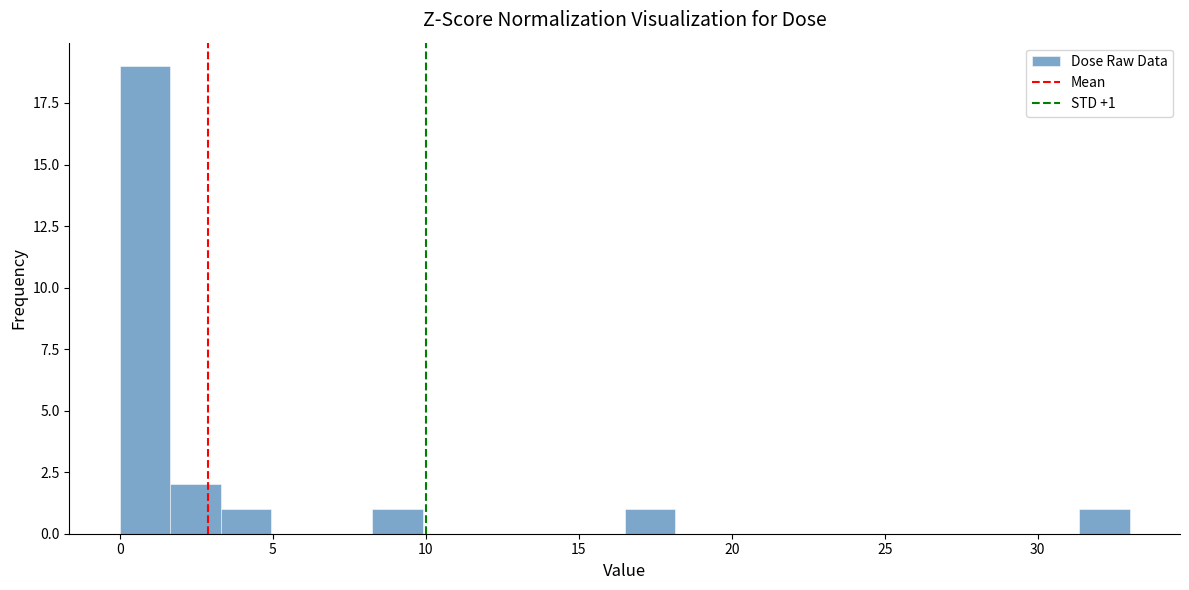

Read against the x-axis, roughly where is the centre of the tallest bar?

1.0